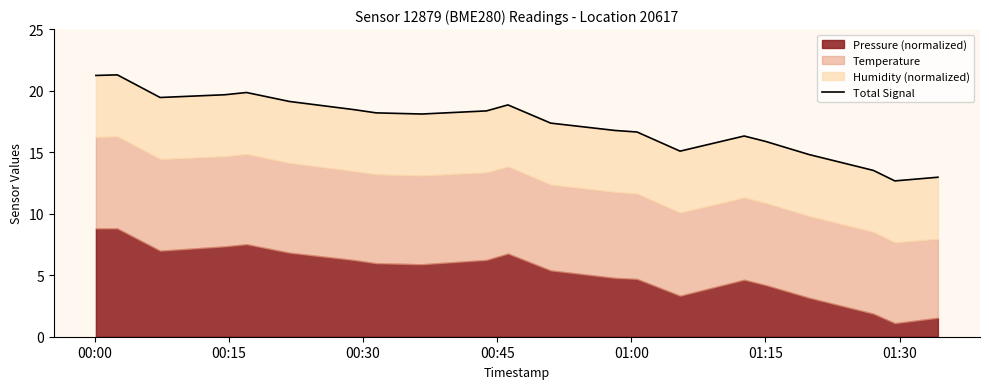

Reading right to left, list all the values displayed in this chart.

13.0	12.7	13.5	14.8	15.9	16.3	15.1	16.6	16.8	17.4	18.8	18.4	18.1	18.2	18.5	19.1	19.8	19.7	19.4	21.3	21.2